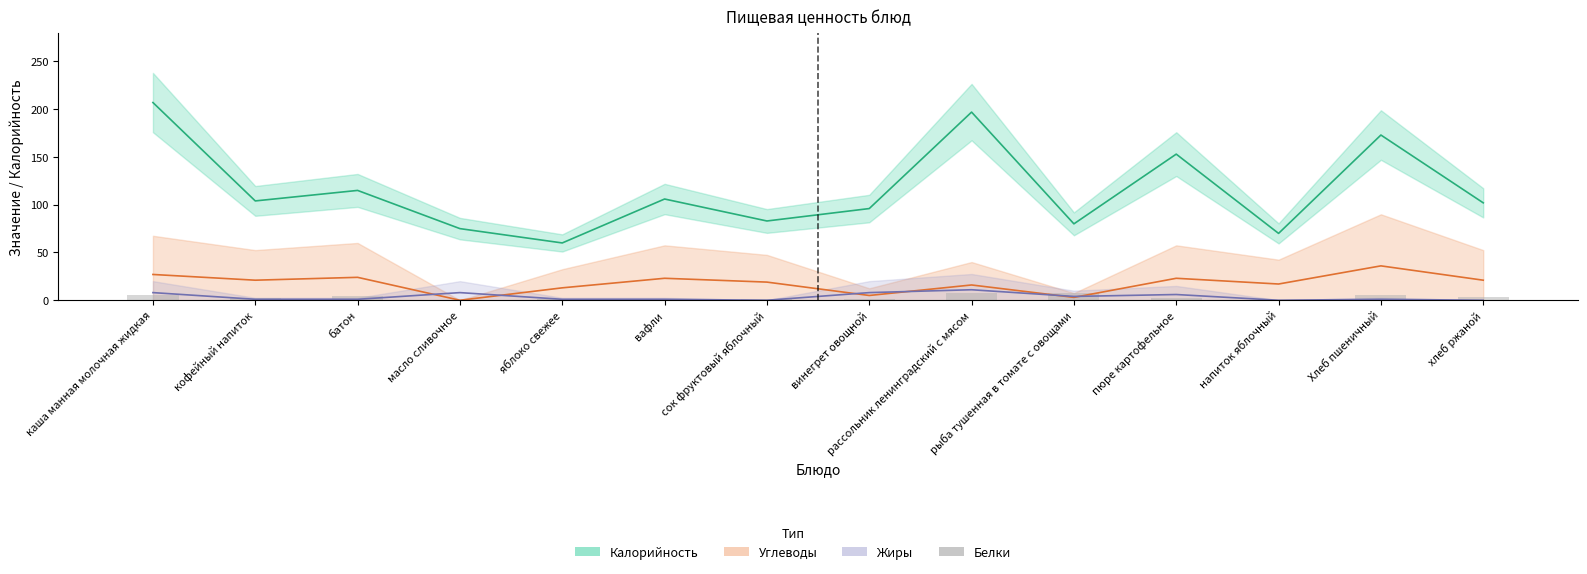

What is the value of the 10th bar from the left?

8